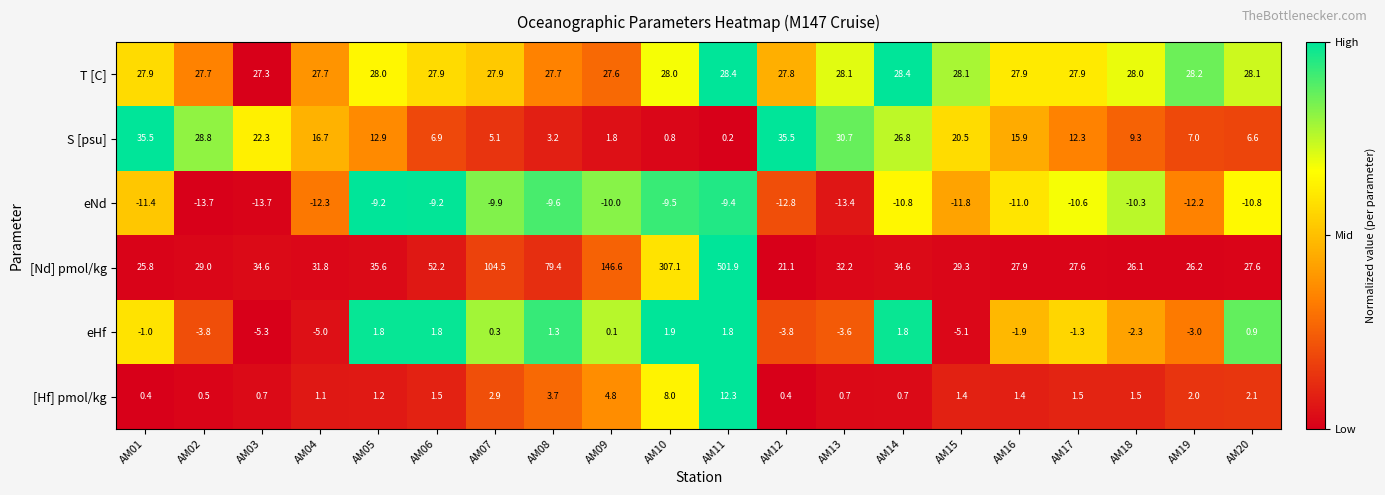

Rank the series at AM02 from highest to lowest value.

[Nd] pmol/kg, S [psu], T [C], [Hf] pmol/kg, eHf, eNd